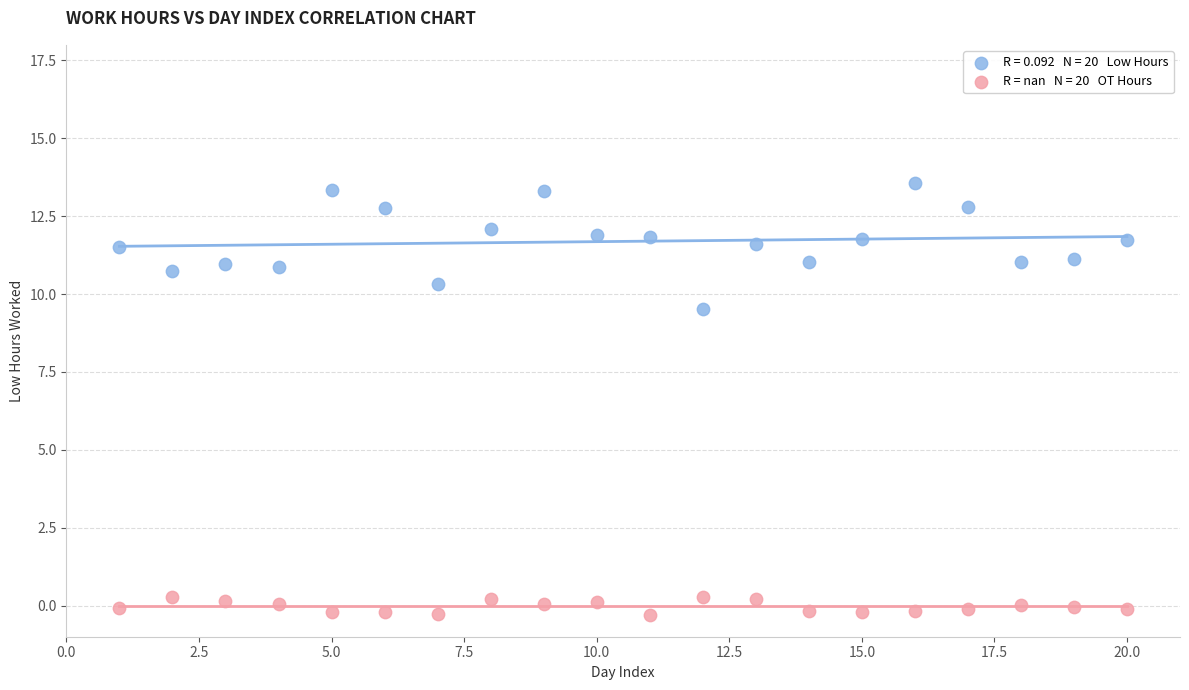

Across all data points, what is the range of X values (max minus min)?

19.0